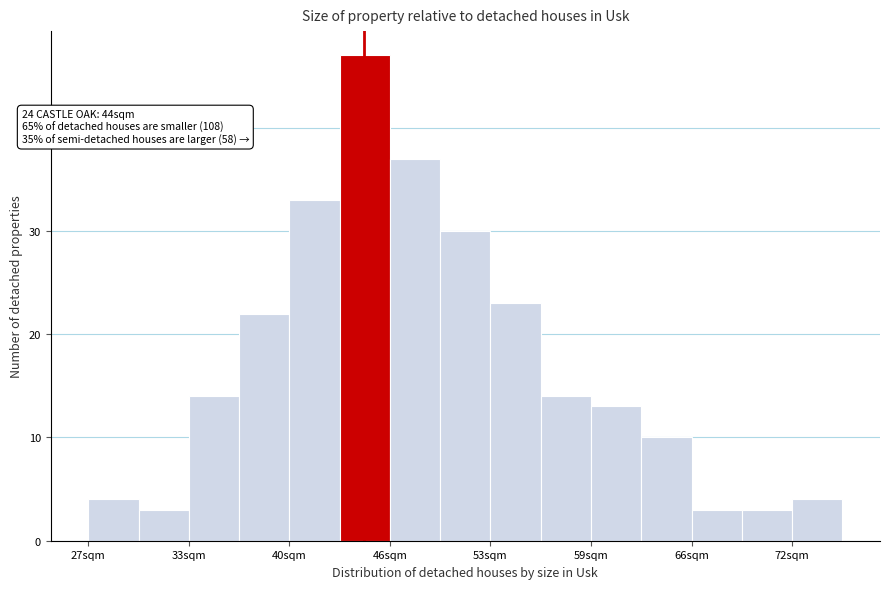

Around what value on the x-axis is the tallest bar? Give the approximate position of its centre, as read against the axis.

45